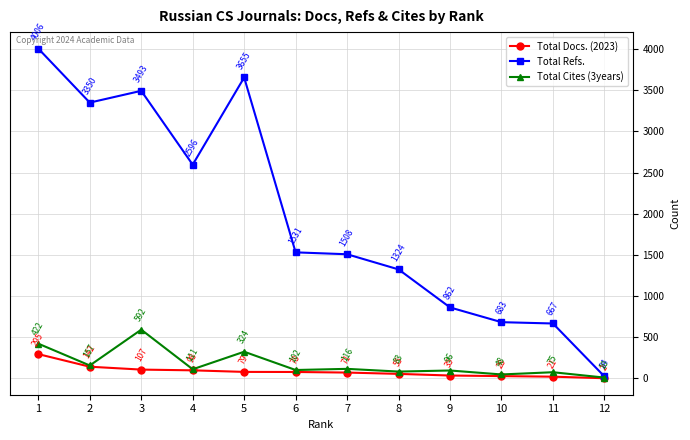

Where does the Total Cites (3years) series first go above 111?

1